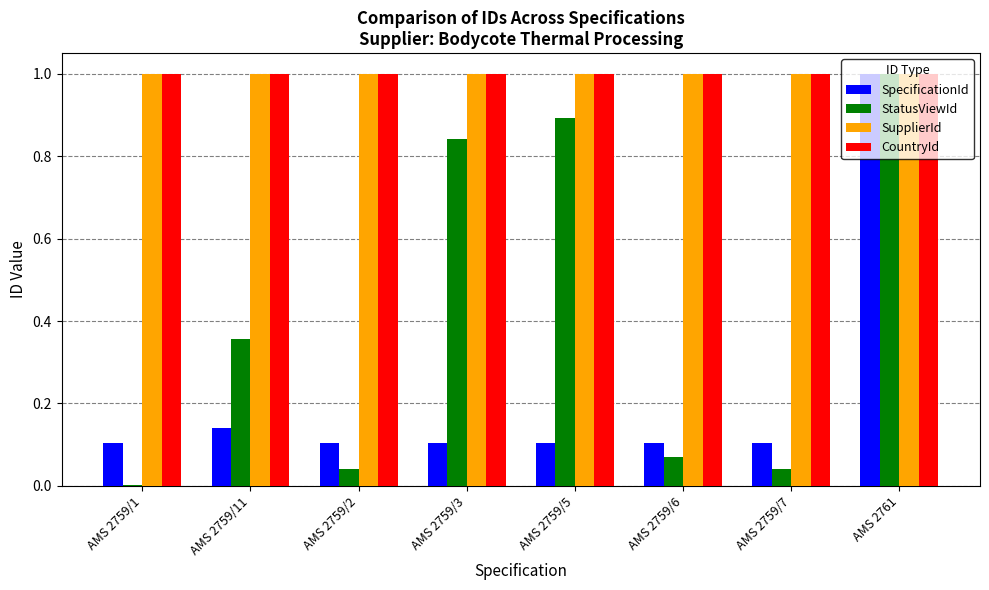

What is the maximum value shown in the chart?

1.0